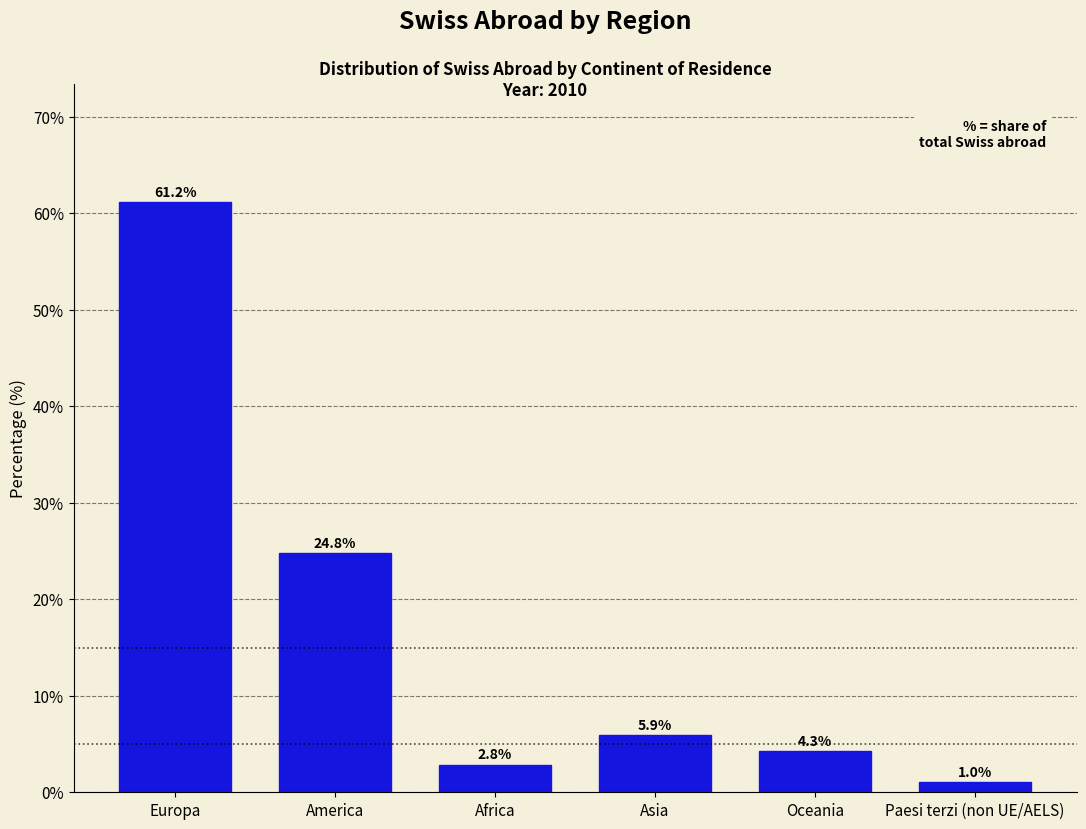

Reading left to right, what are all the values shown in this chart?

Europa=61.2	America=24.8	Africa=2.8	Asia=5.9	Oceania=4.3	Paesi terzi (non UE/AELS)=1.0